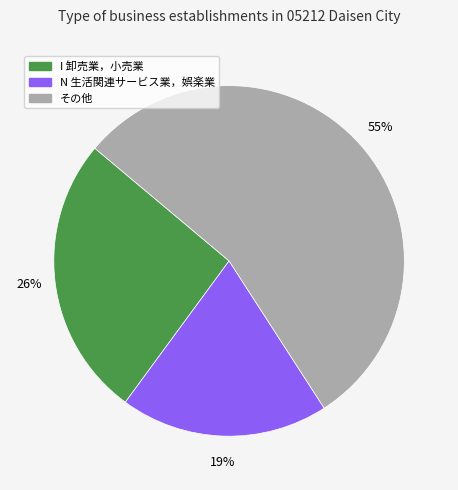

To the nearest percent, what is the average slice percentage?

33%